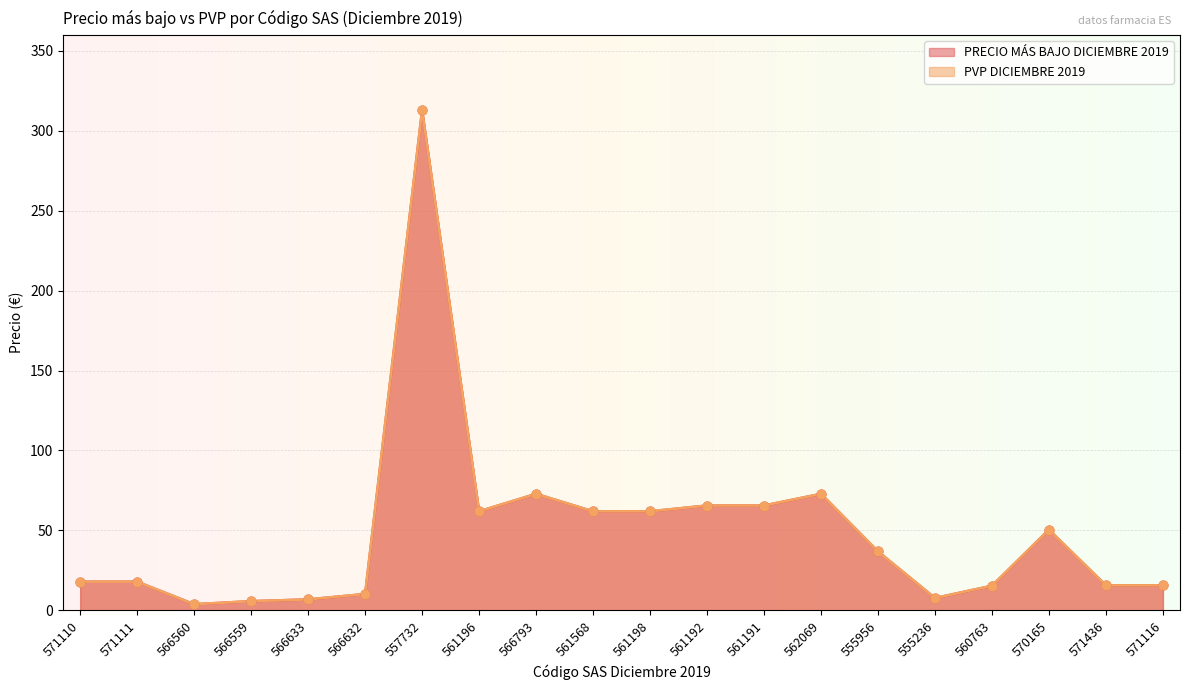

At which category is the sum across all series the highest?

557732